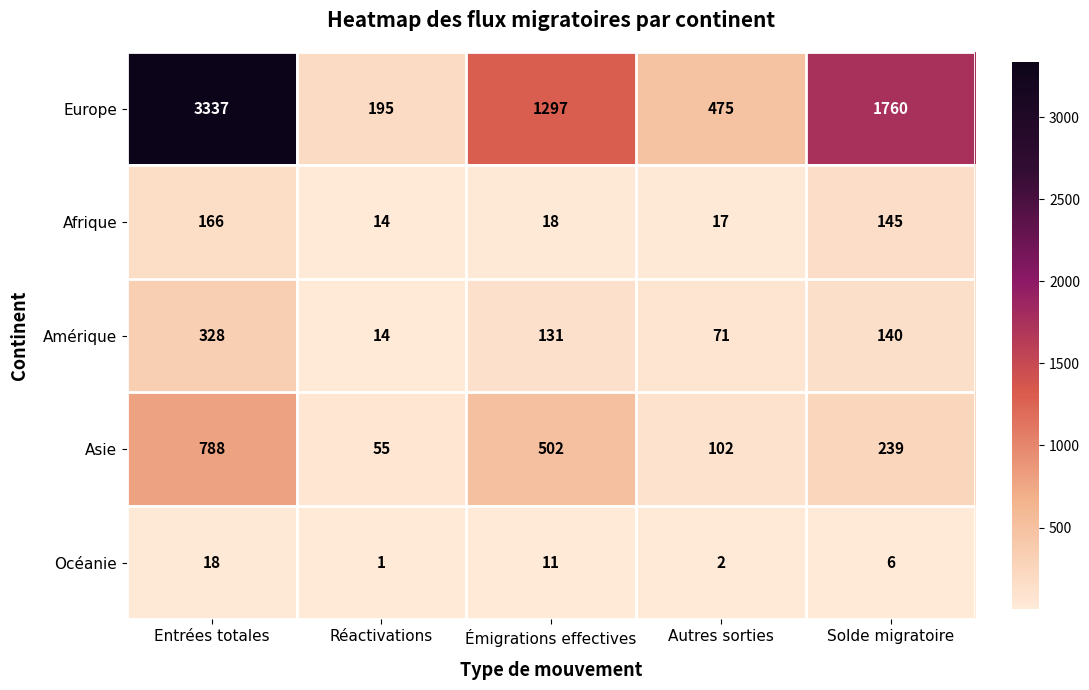

The Afrique series shows 17 at Autres sorties. True or false?

True